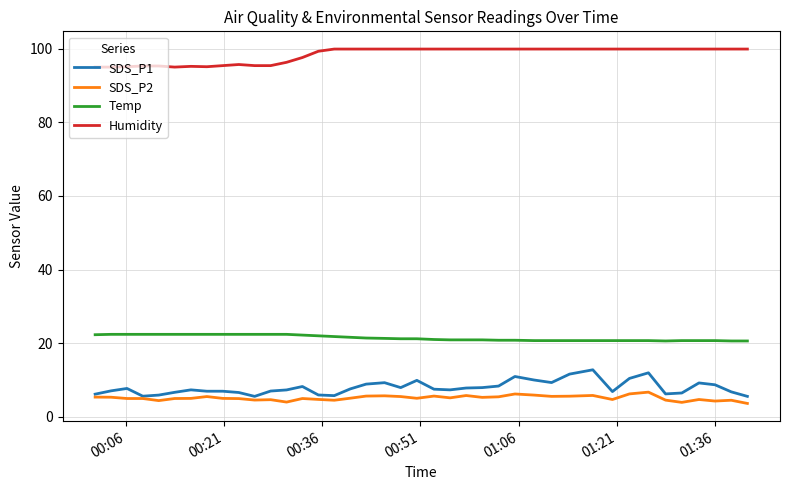

True or false: SDS_P1 and Humidity intersect in this chart.

False